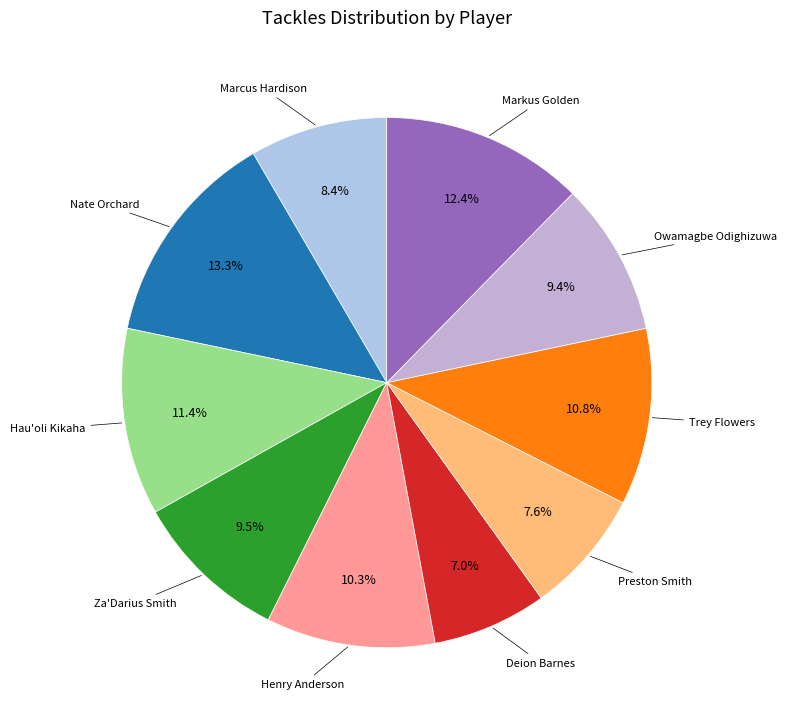

What is the ratio of the value at Trey Flowers to the value at Nate Orchard?

0.8